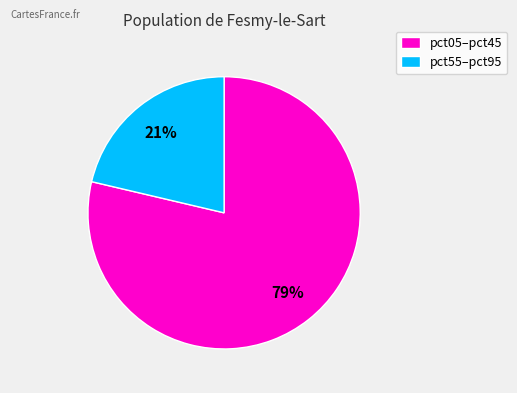

How many slices are in this pie chart?

2